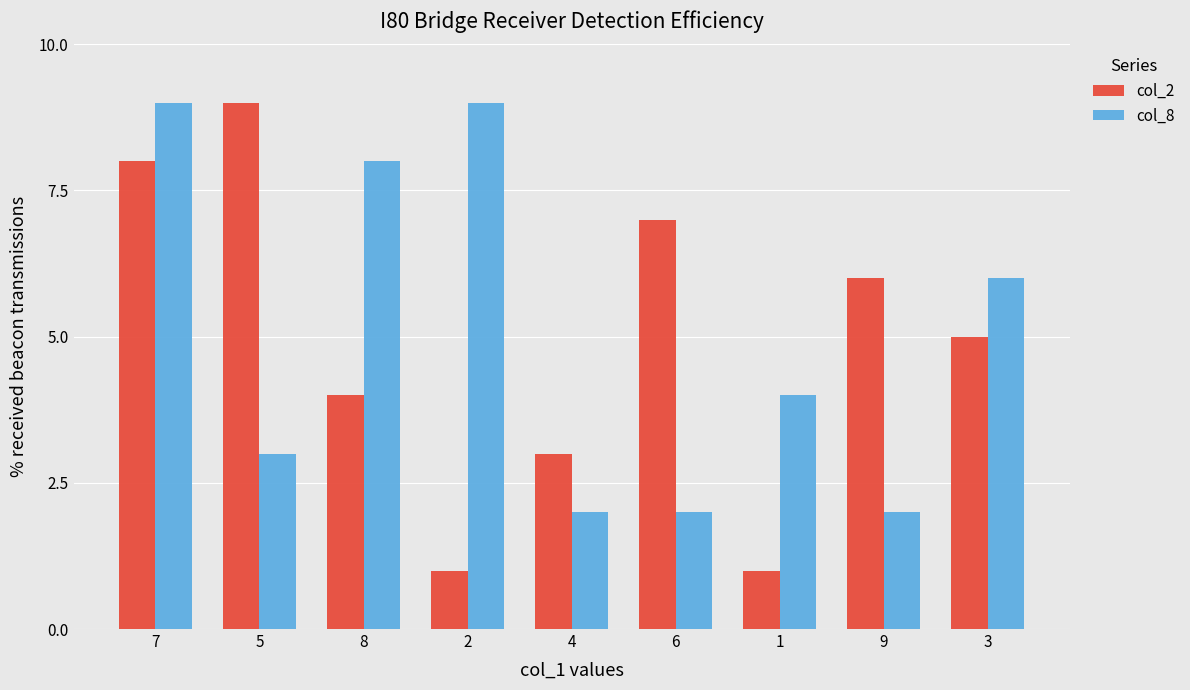

What are all the series names shown in the legend?

col_2, col_8